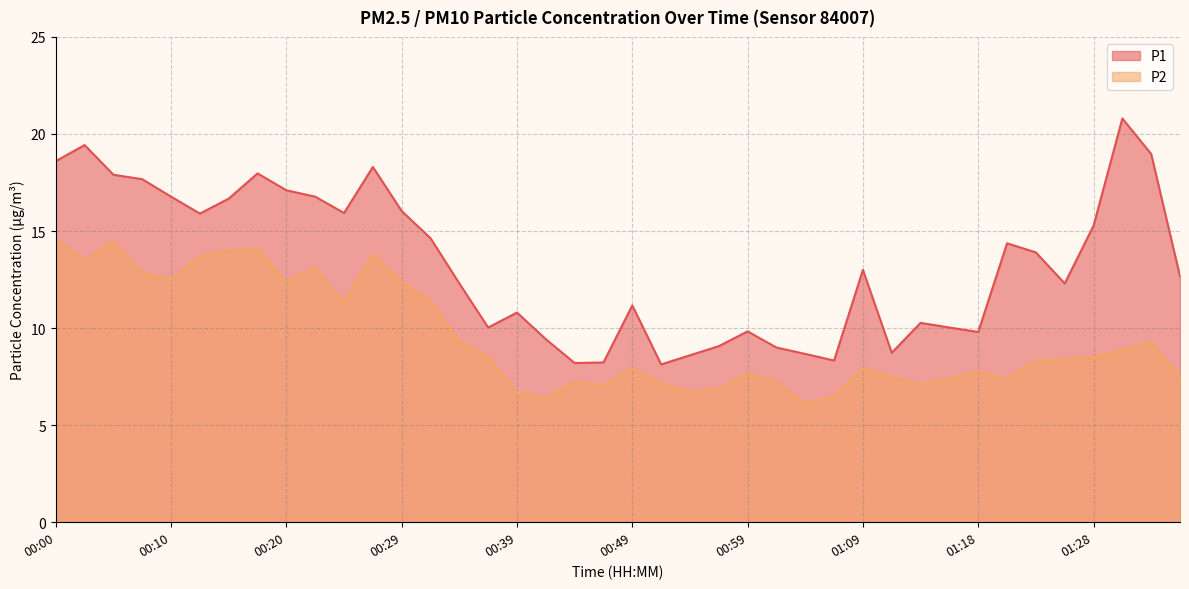

Rank the series at 00:12 from lowest to highest value.

P2, P1